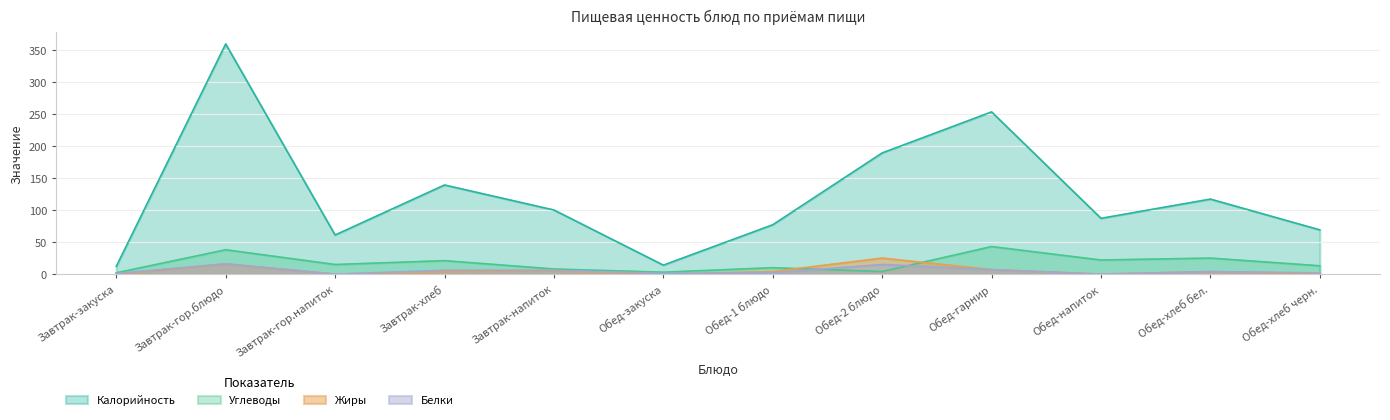

Which series ends up on top after the final intersection of Белки and Углеводы?

Углеводы